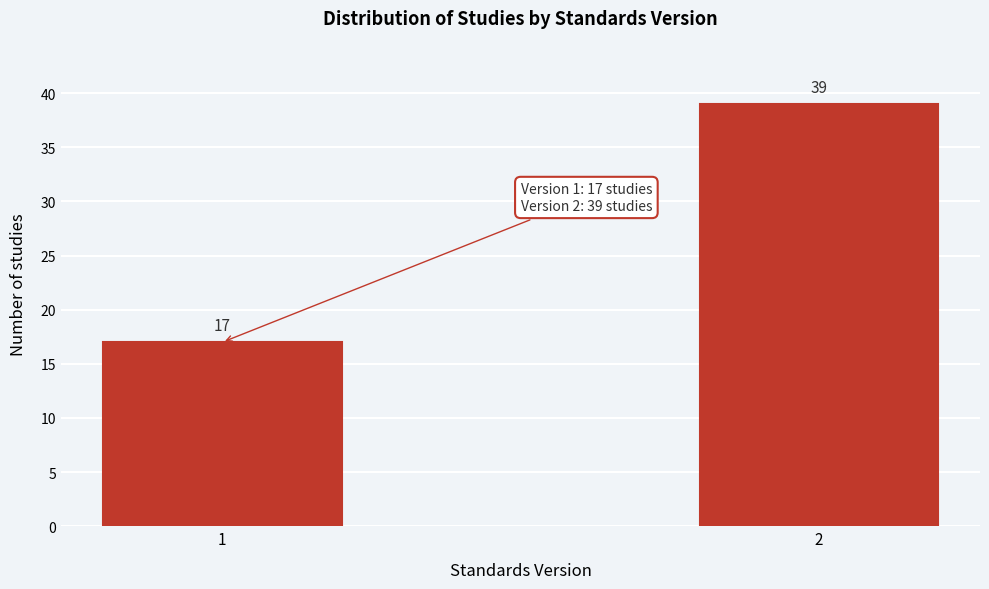

Reading left to right, what are all the values shown in this chart?

1=17	2=39